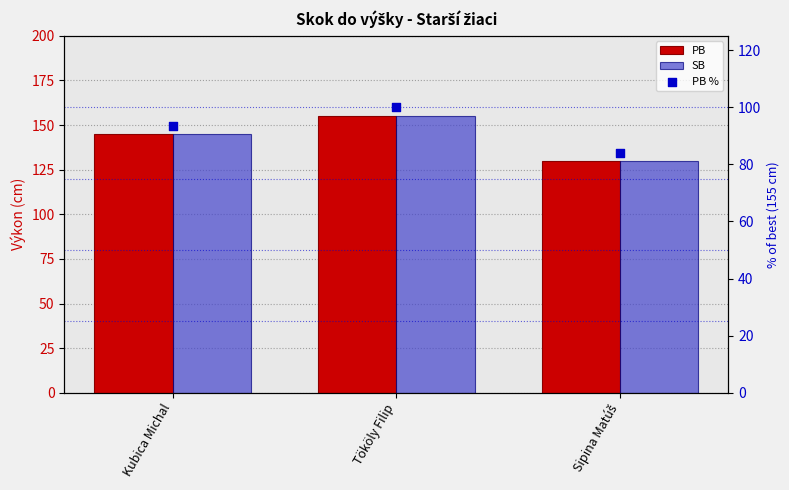

What are all the series names shown in the legend?

PB, SB, PB %